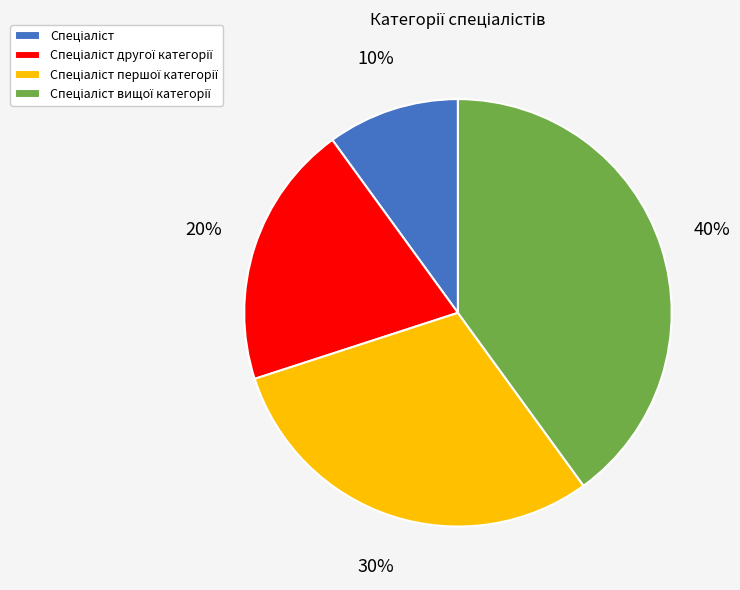

To the nearest percent, what is the average slice percentage?

25%